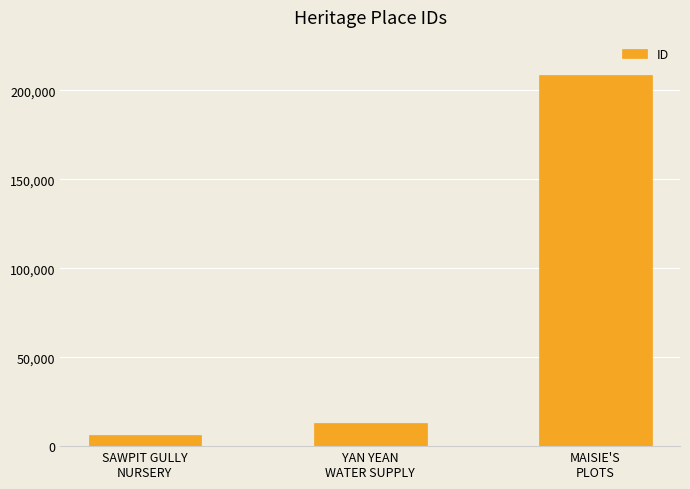

At which label is the value closest to 107221?

YAN YEAN
WATER SUPPLY